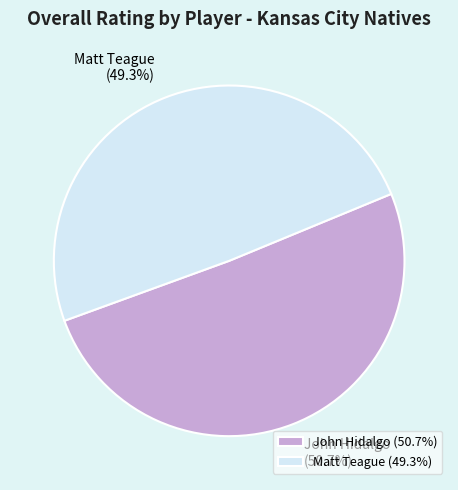

Count the number of slices in the pie.

2